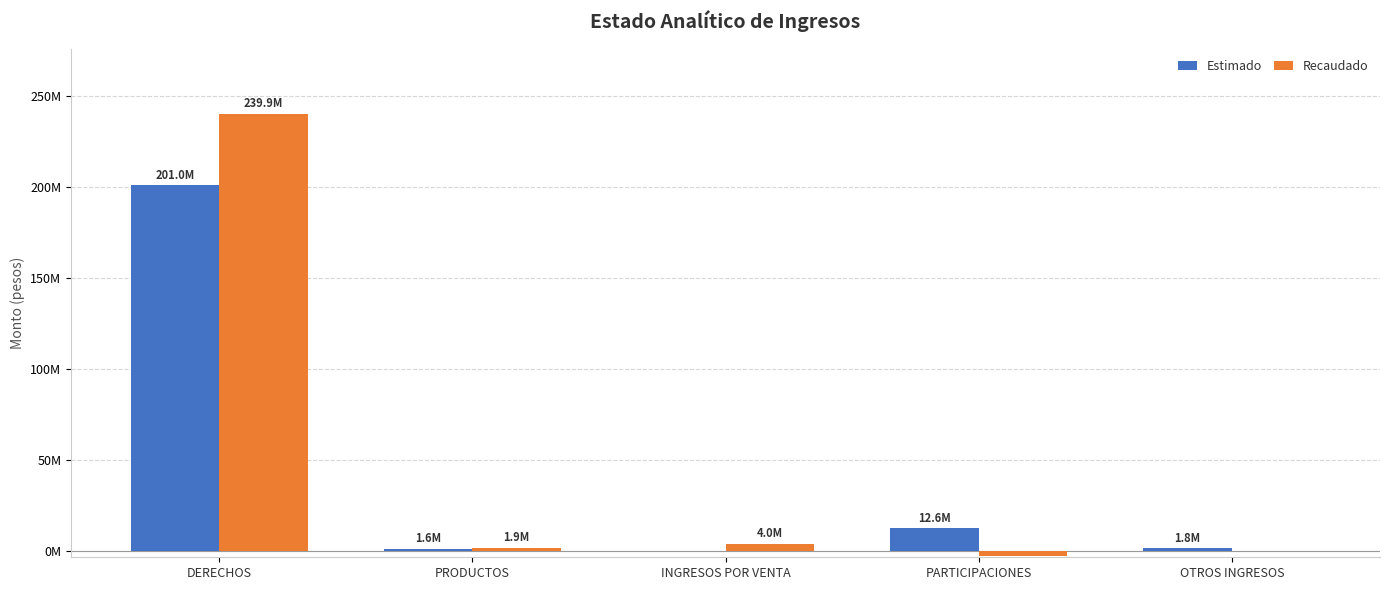

What are all the series names shown in the legend?

Estimado, Recaudado